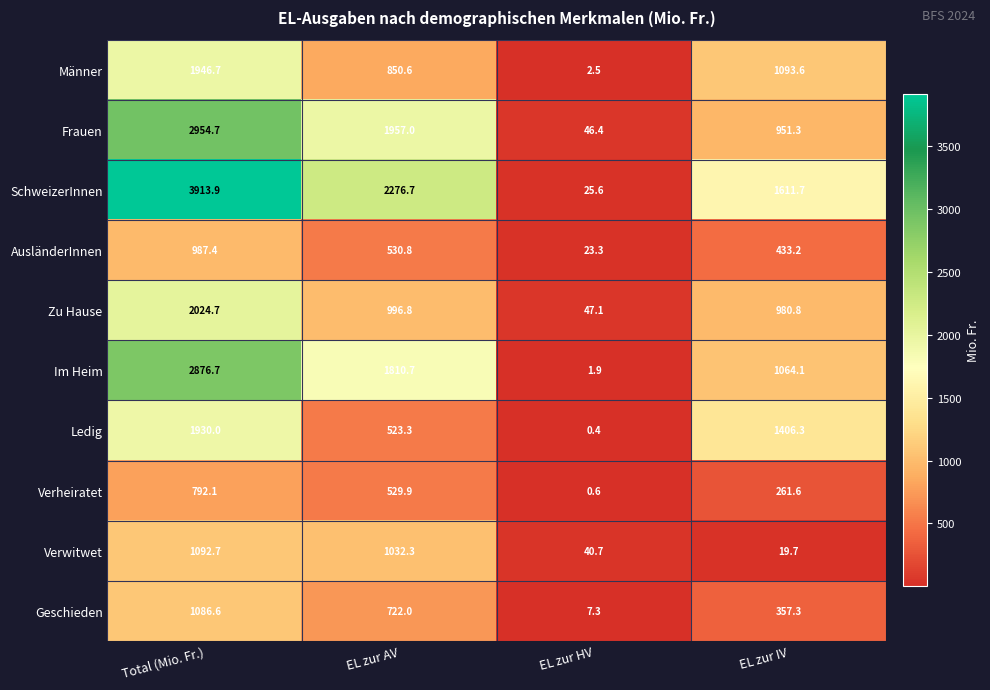

At which label does SchweizerInnen reach its peak?

Total (Mio. Fr.)